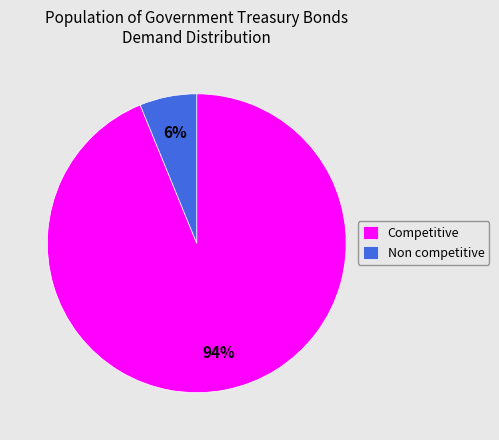

Which has a higher value, Non competitive or Competitive?

Competitive